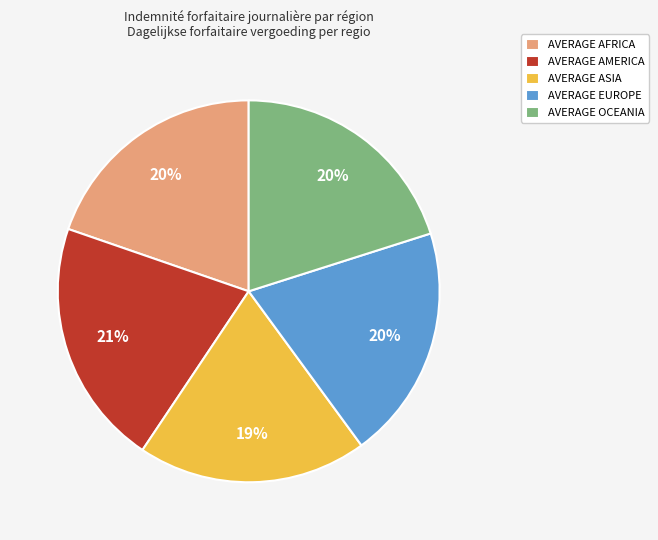

Between AVERAGE AMERICA and AVERAGE EUROPE, which is larger?

AVERAGE AMERICA